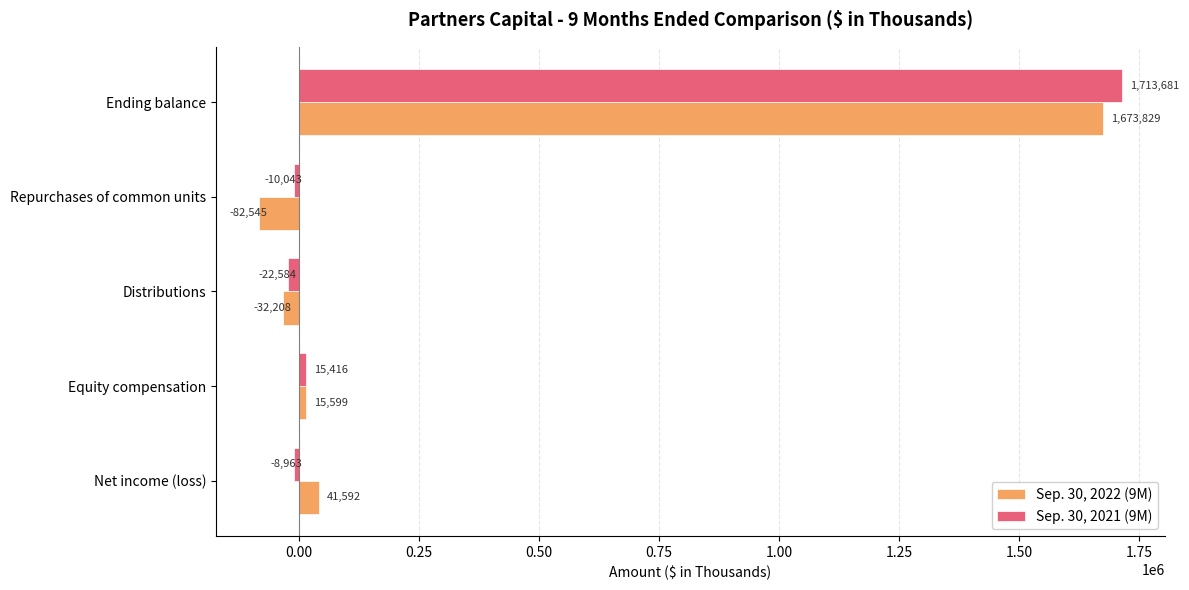

How many distinct data groups are displayed?

2